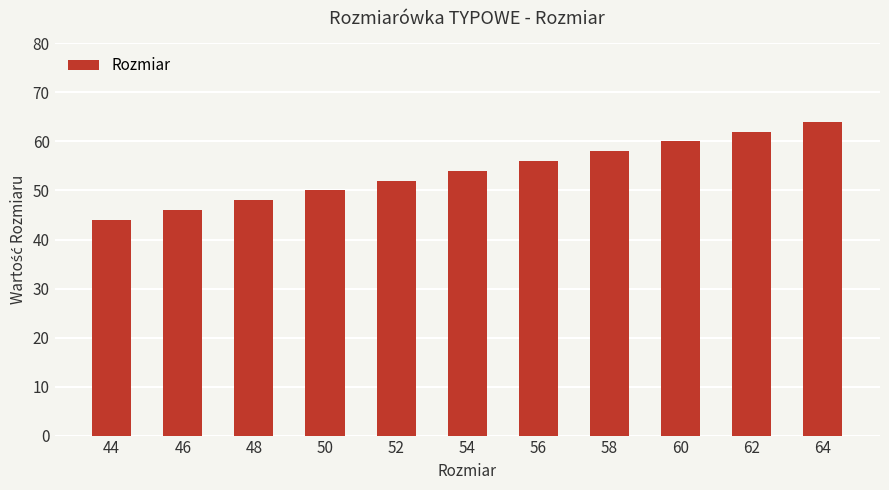

True or false: the data shows 13 at 56.

False